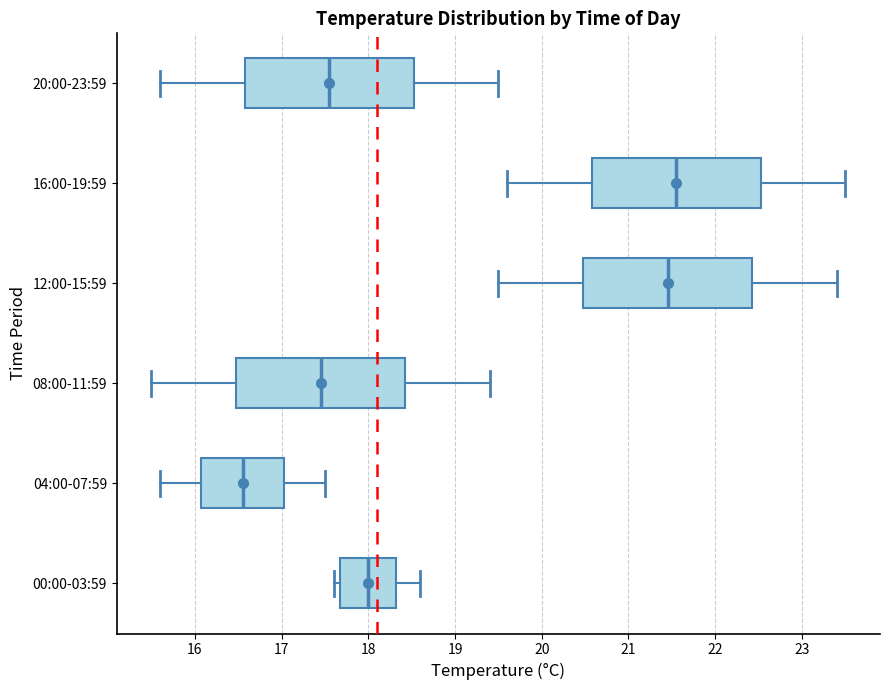

Which box has the furthest to the left median line?

04:00-07:59